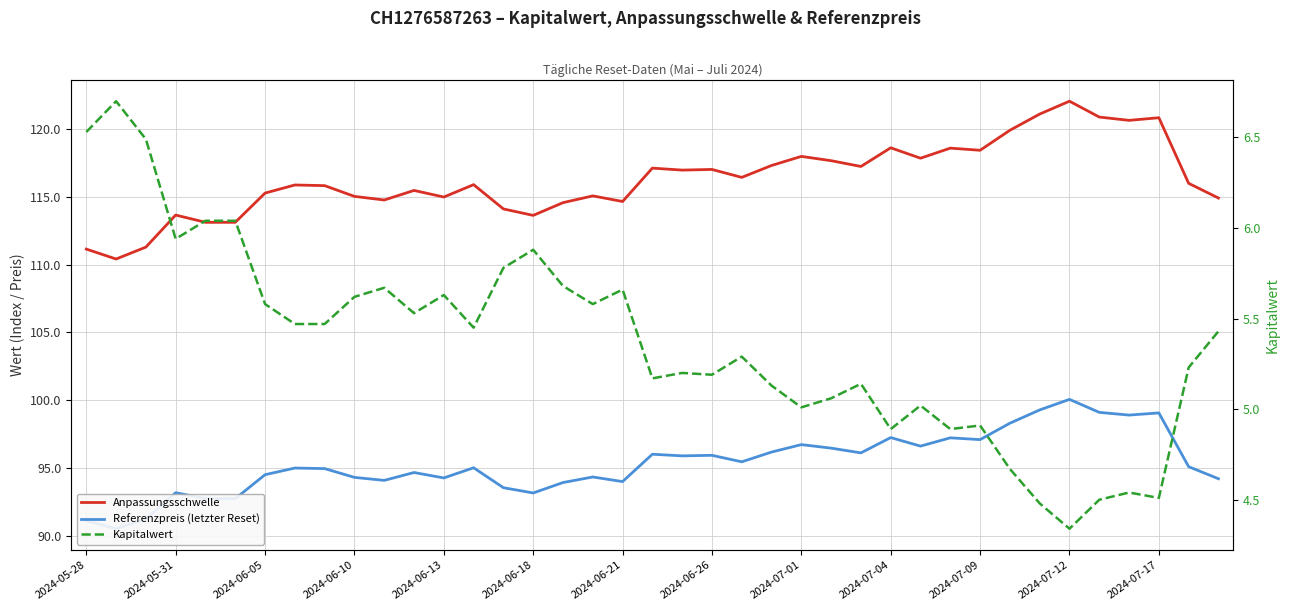

Is it true that Anpassungsschwelle equals 64.1 at 29?

False